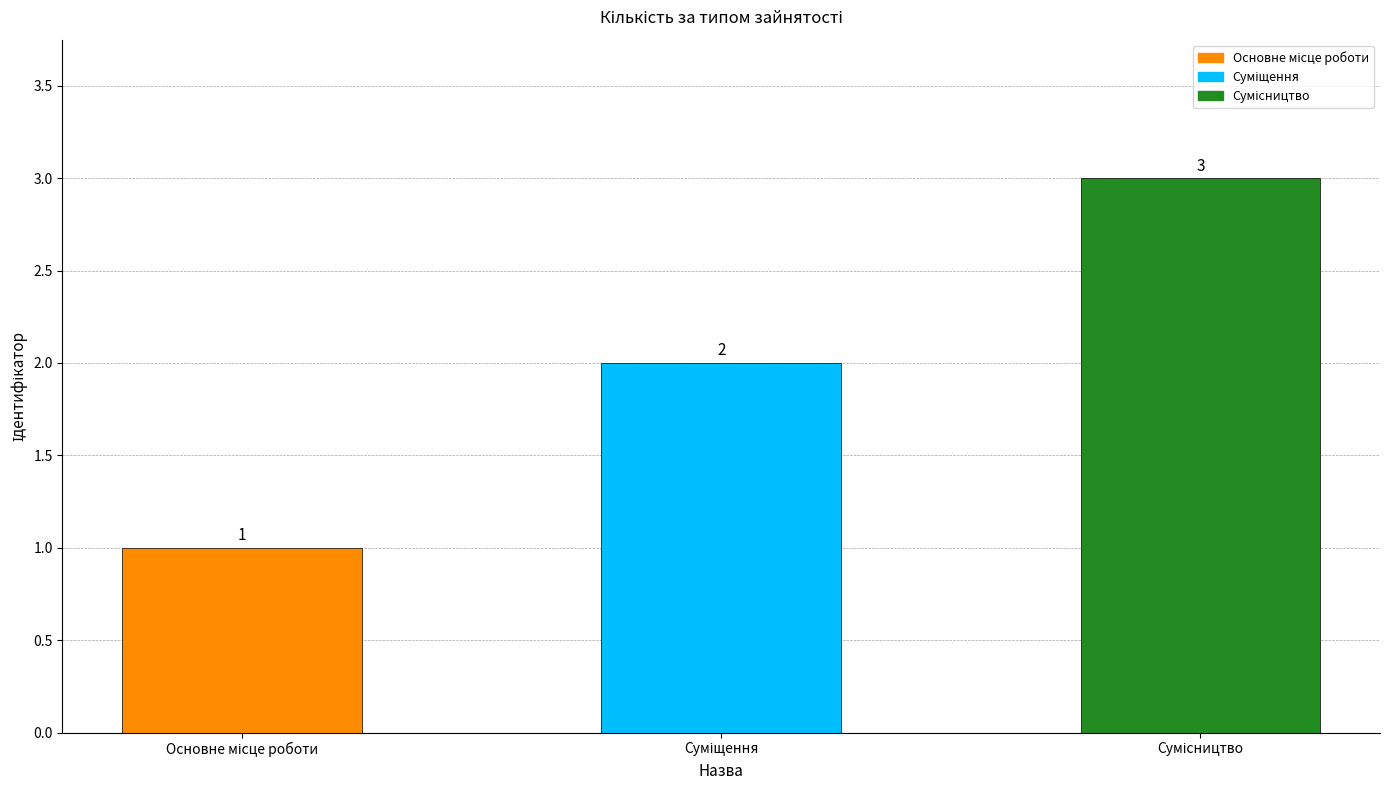

What is the maximum value shown in the chart?

3